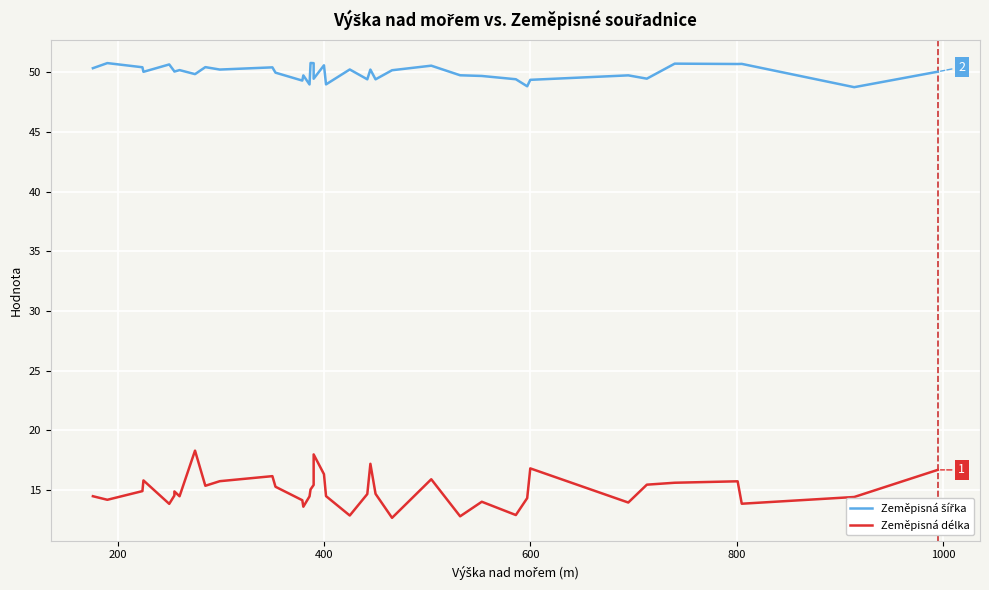

Reading left to right, extract all data points from this chart.

Zeměpisná šířka: 50.3	50.8	50.4	50.0	50.7	50.1	50.1	50.2	50.2	49.8	50.4	50.2	50.4	50.0	49.3	49.7	49.0	50.8	50.8	49.5	50.6	49.0	50.2	49.4	50.2	49.4	50.2	50.6	49.8	49.7	49.4	48.8	49.4	49.7	49.5	50.7	50.7	50.7	48.8	50.1
Zeměpisná délka: 14.5	14.2	14.9	15.8	13.8	14.5	14.9	14.5	14.5	18.3	15.4	15.7	16.2	15.3	14.1	13.6	14.5	15.1	15.4	18.0	16.3	14.5	12.9	14.7	17.2	14.7	12.7	15.9	12.8	14.0	12.9	14.3	16.8	14.0	15.5	15.6	15.7	13.9	14.4	16.7